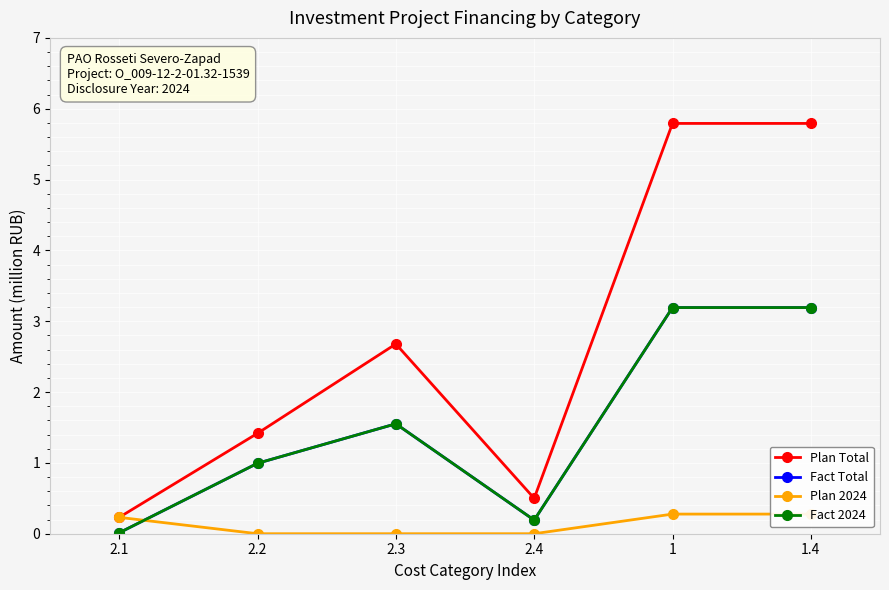

True or false: Plan 2024 and Plan Total intersect in this chart.

False